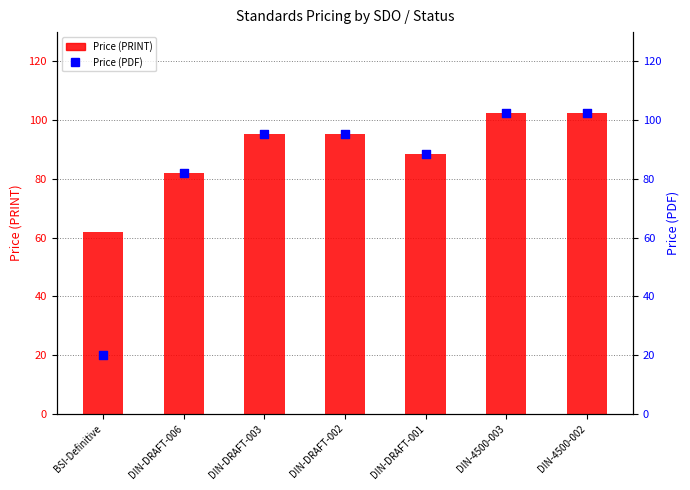

Is the value of Price (PRINT) at BSI-Definitive greater than the value of Price (PDF) at DIN-DRAFT-003?

No